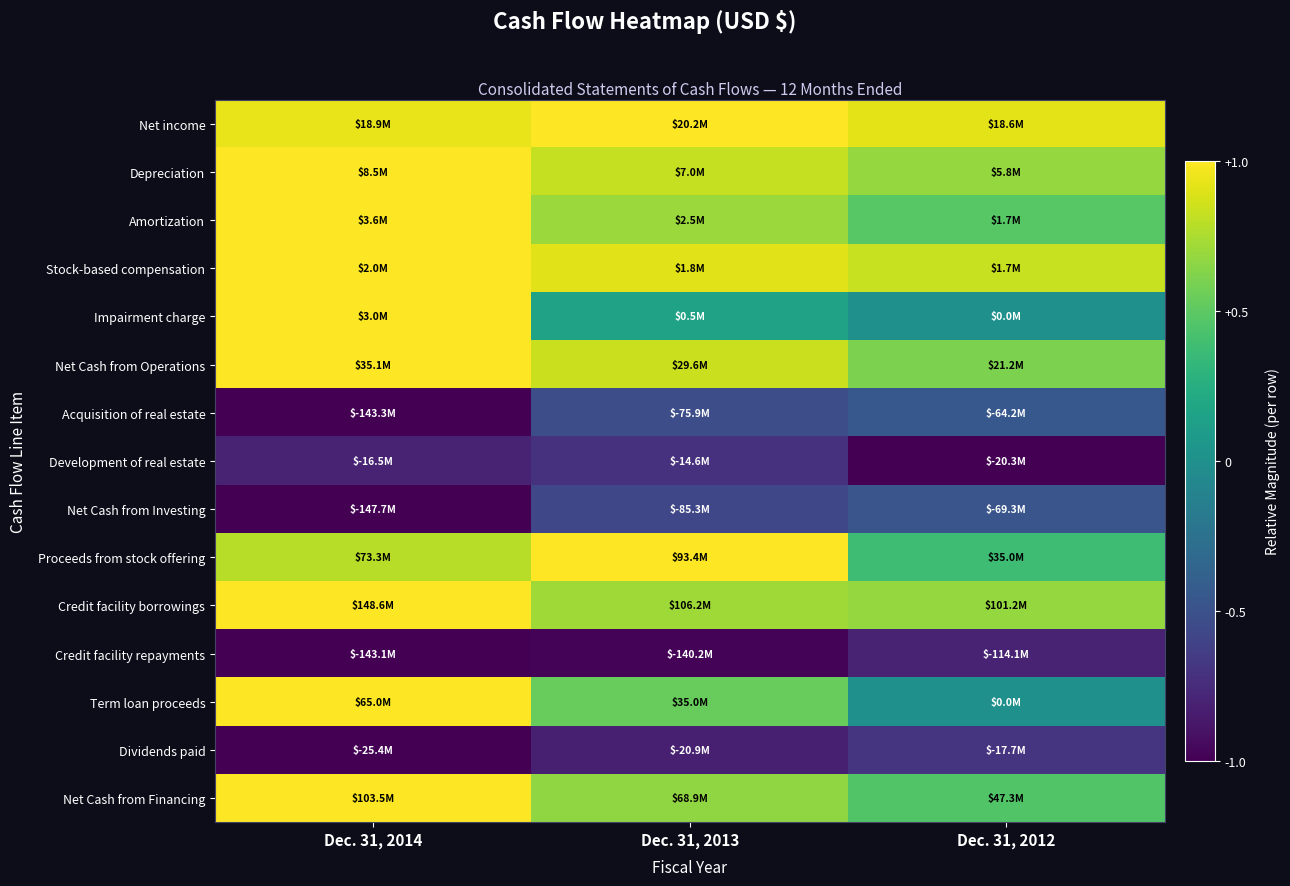

Which has a higher value, Dec. 31, 2013 or Dec. 31, 2012?

Dec. 31, 2013